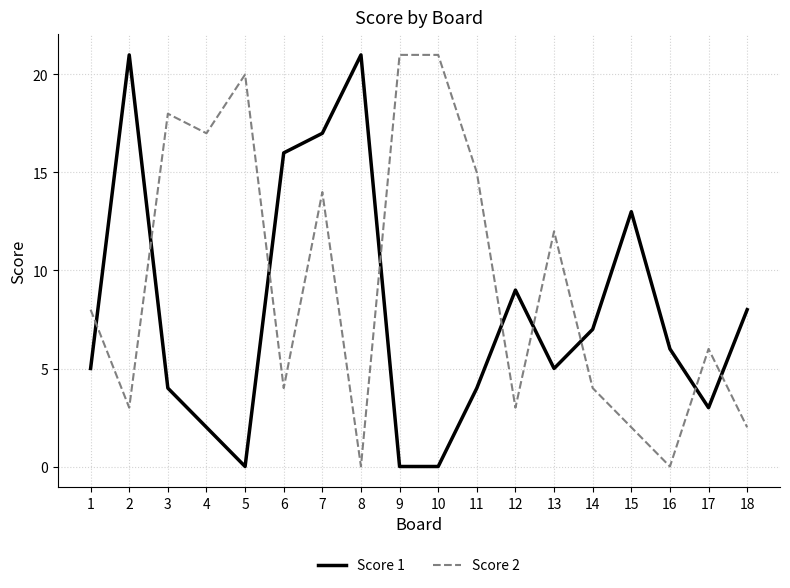

Reading left to right, extract all data points from this chart.

Score 1: 5	21	4	2	0	16	17	21	0	0	4	9	5	7	13	6	3	8
Score 2: 8	3	18	17	20	4	14	0	21	21	15	3	12	4	2	0	6	2